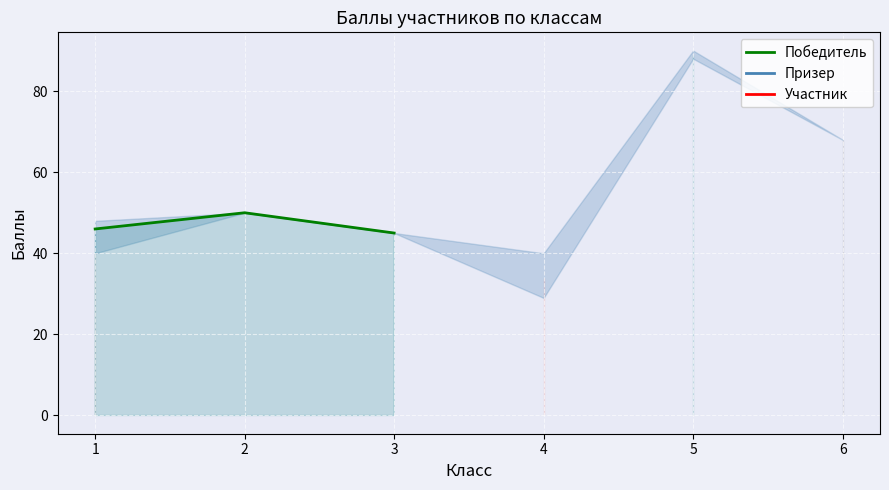

At how many categories does at least one series exceed 73?

1